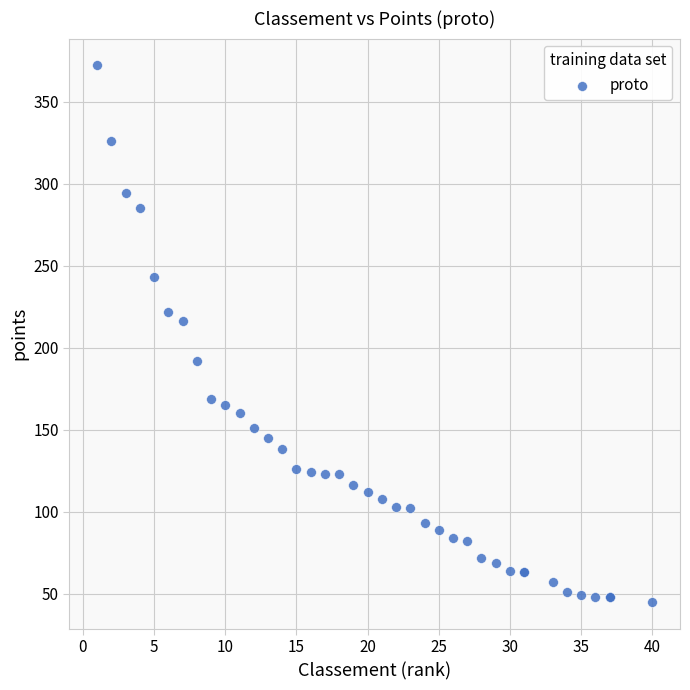

What Y value in the scatter plot is closest to 208?

216